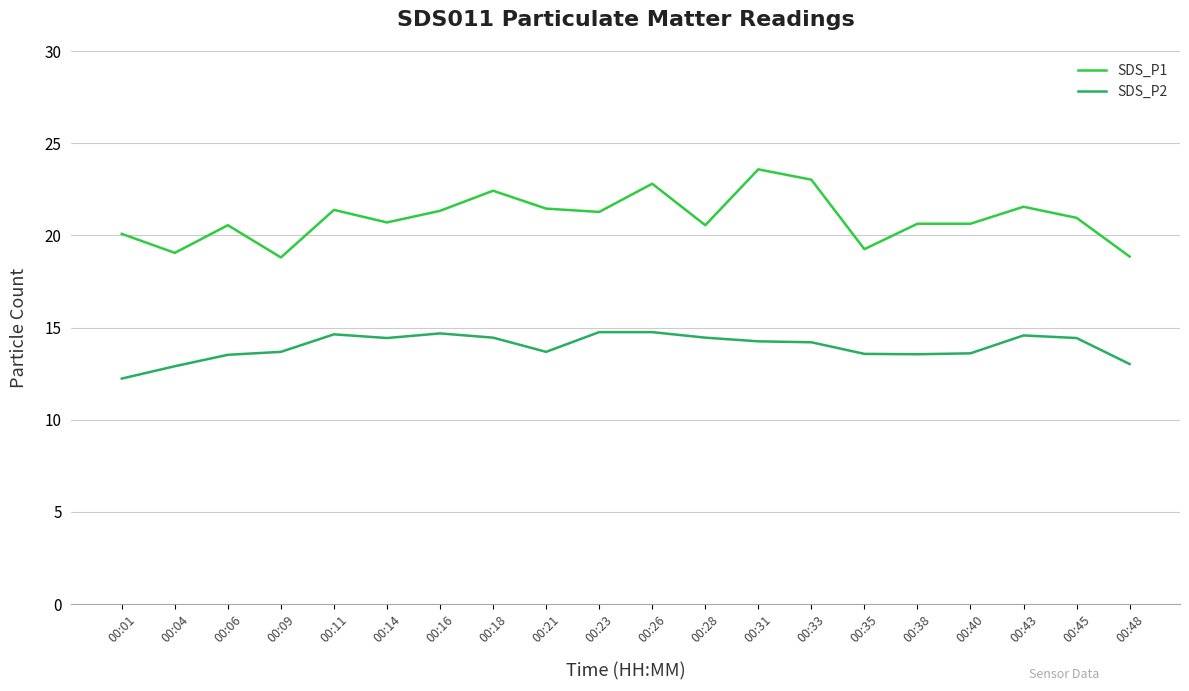

Rank the series at 00:11 from highest to lowest value.

SDS_P1, SDS_P2